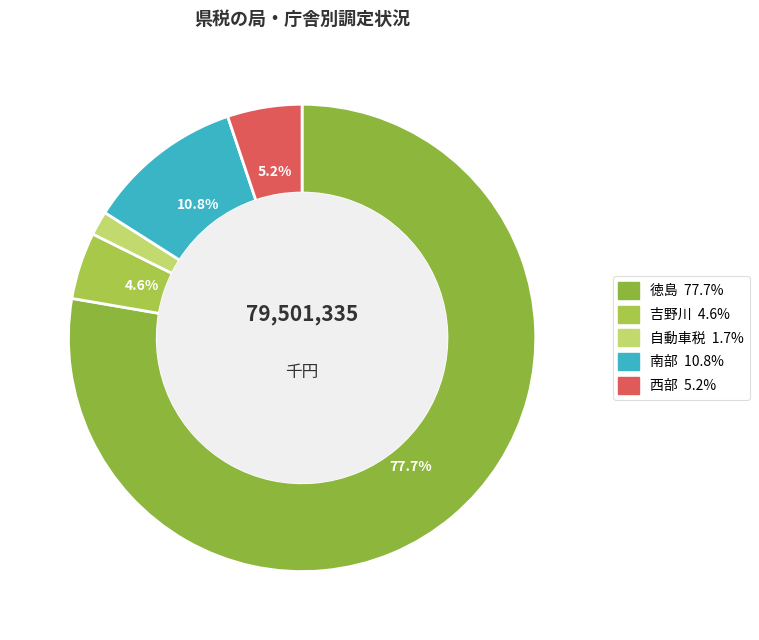

What is the change in value from 南部 to 西部?

-4513690